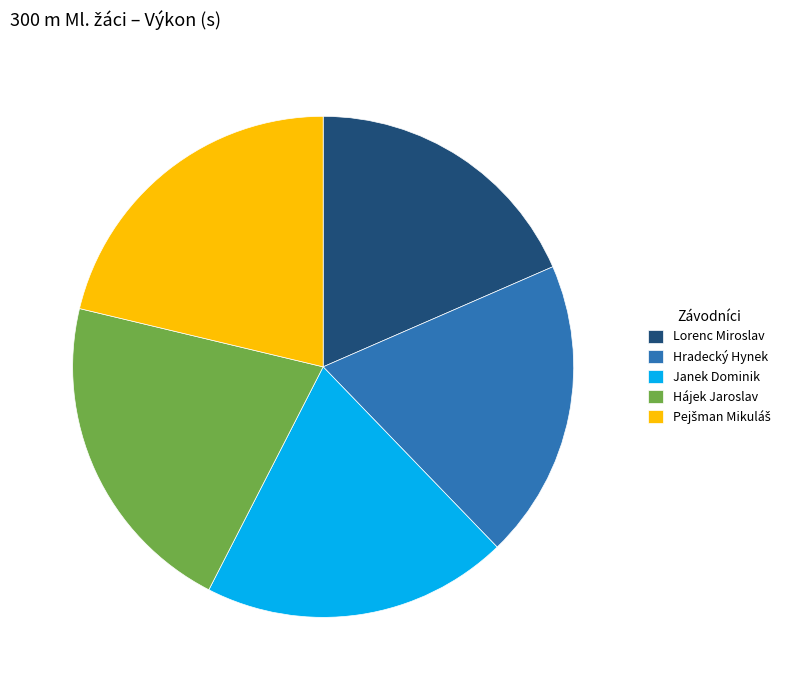

Approximately how many times larger is the value at Hradecký Hynek compared to Hájek Jaroslav?

0.9